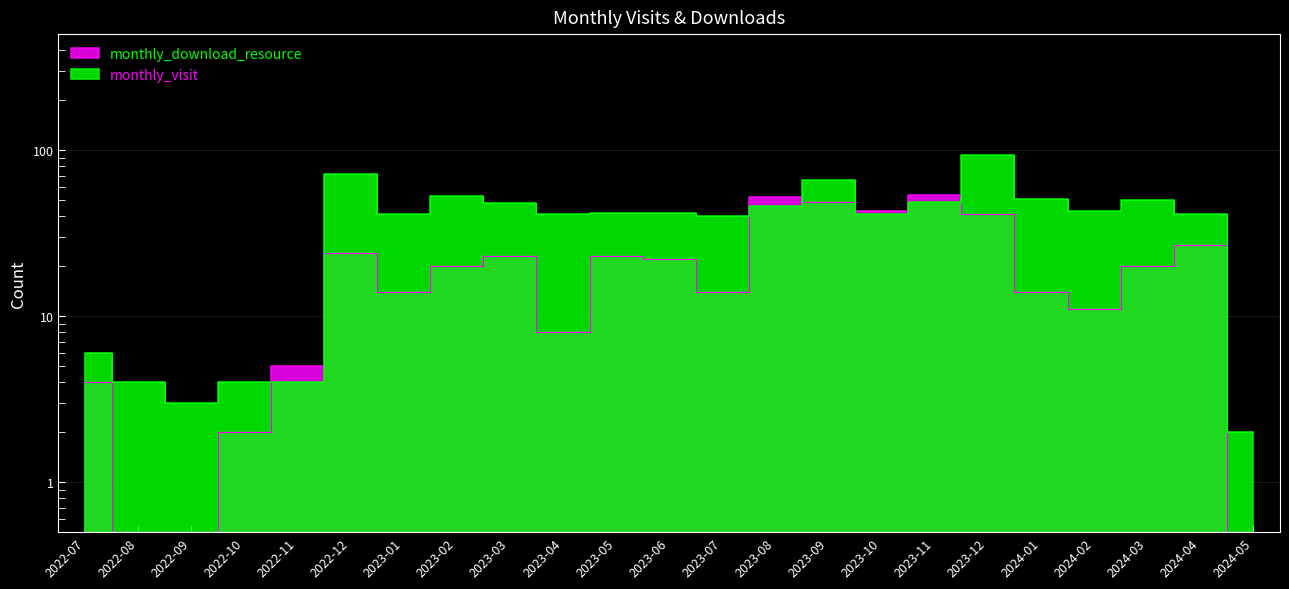

What is the label of the 20th point from the left?

2024-02